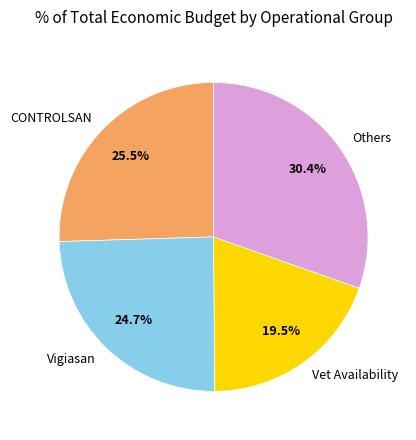

What portion of the pie excludes CONTROLSAN?

74.5%